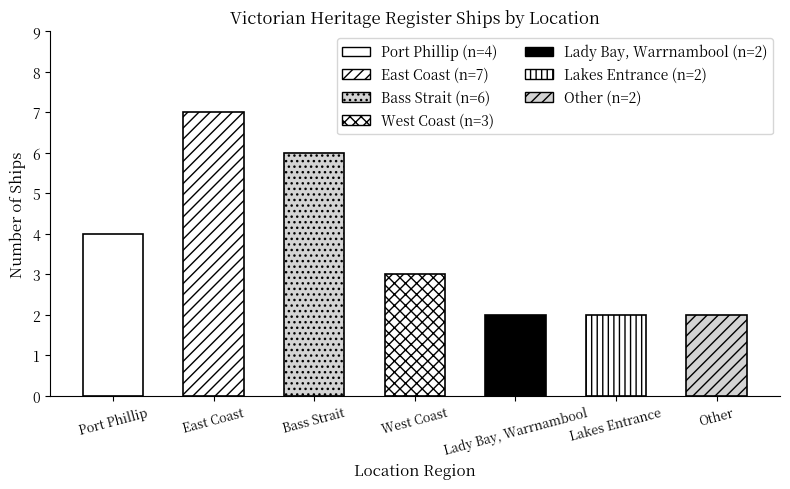

Approximately how many times larger is the value at Bass Strait compared to East Coast?

0.9